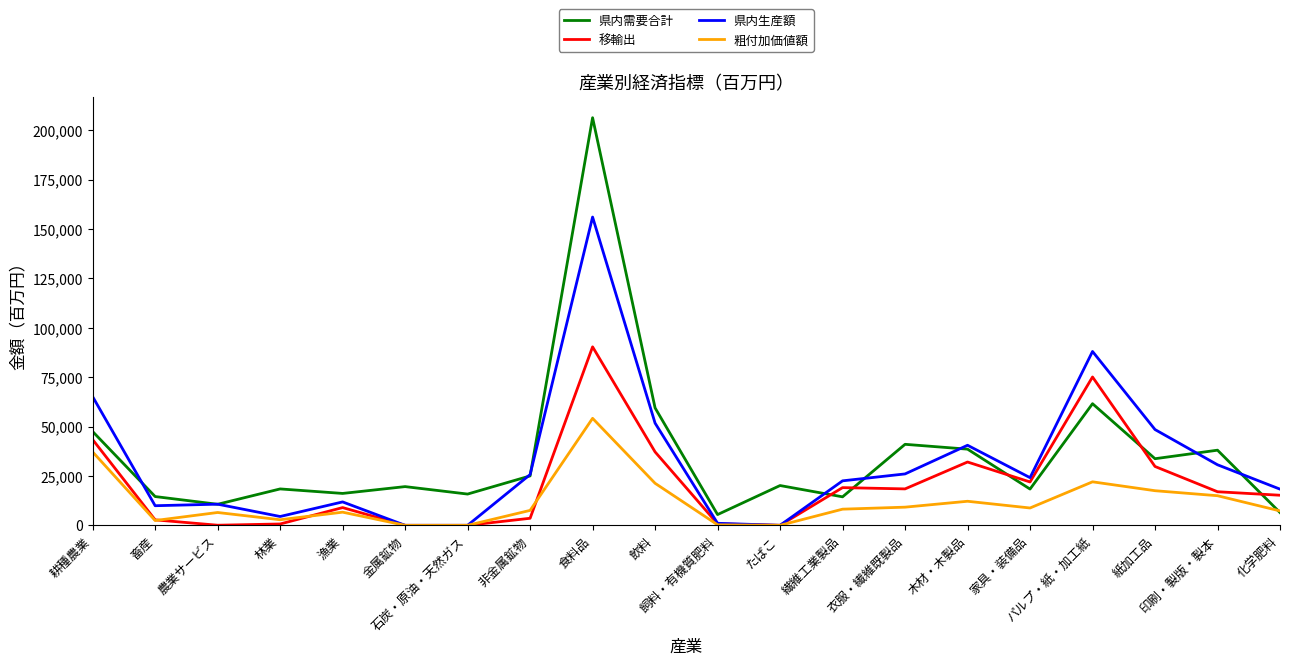

What is the difference between the 県内需要合計 values at 食料品 and 農業サービス?

195732